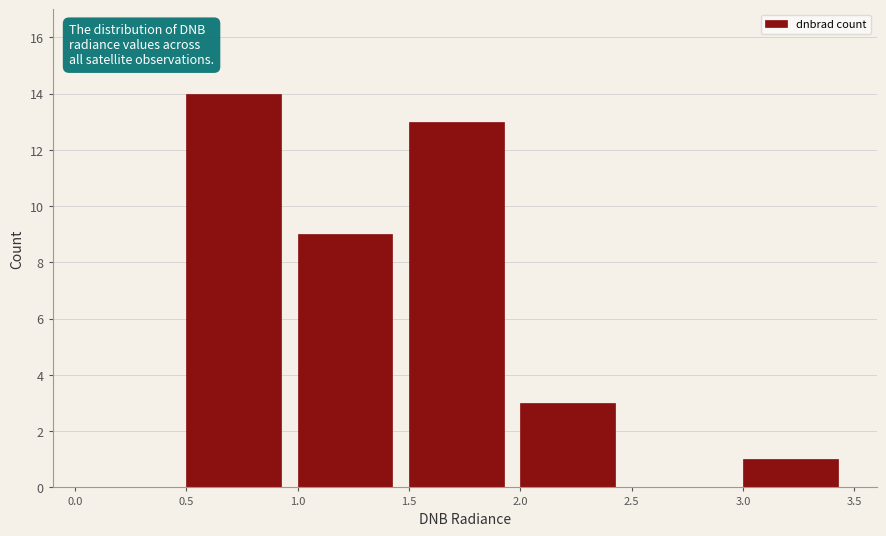

Reading left to right, transcribe this chart: for each bar, give the range it covers on the x-axis and its height. The values are not printed on the chart, so give them approximately, as read against the axis.

0.0 to 0.5: 0
0.5 to 1.0: 14
1.0 to 1.5: 9
1.5 to 2.0: 13
2.0 to 2.5: 3
2.5 to 3.0: 0
3.0 to 3.5: 1